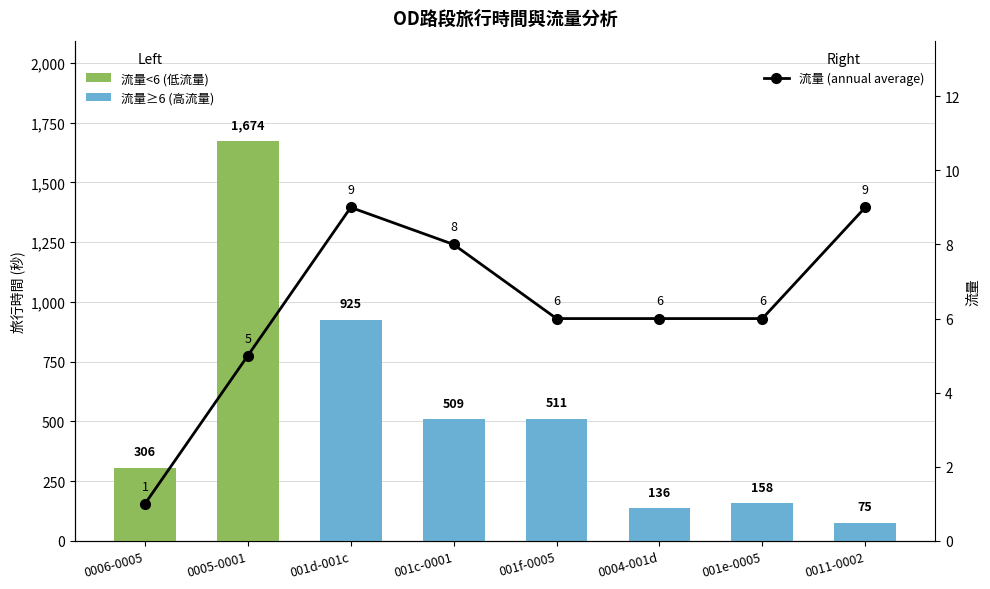

Which series changed the most between 0005-0001 and 001f-0005?

流量<6 (低流量)